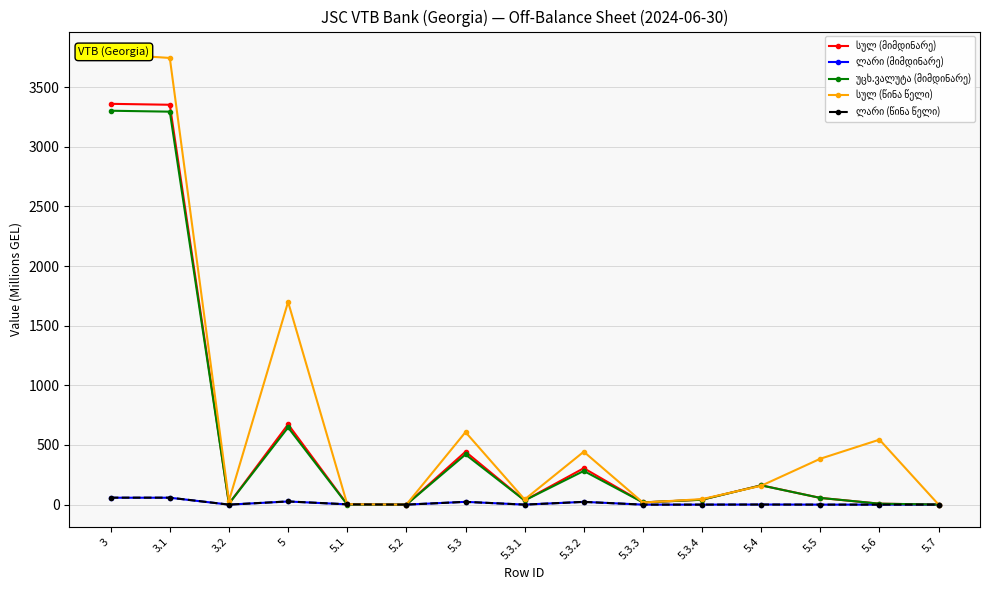

Does the chart display data point markers on the line(s)?

Yes